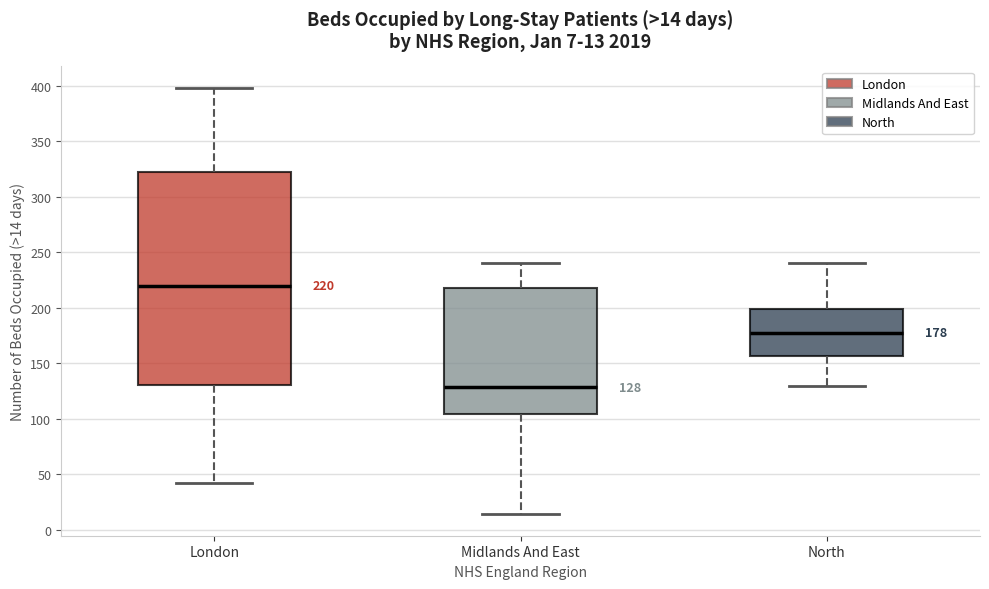

Which box is the tallest, from its lower edge to its upper edge?

London